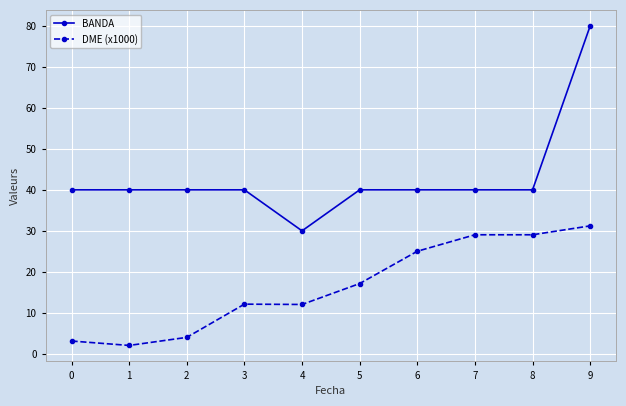

Which series has the widest spread of values?

BANDA